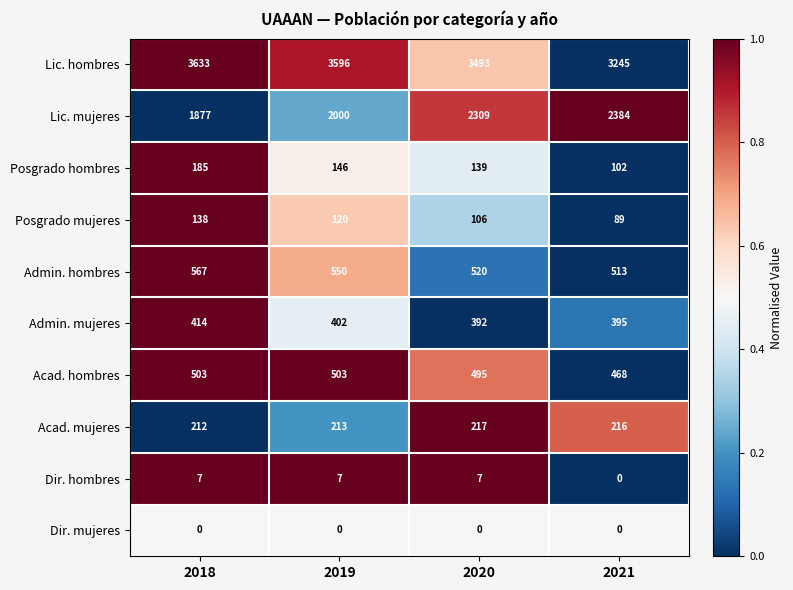

At which category is the sum across all series the highest?

2020